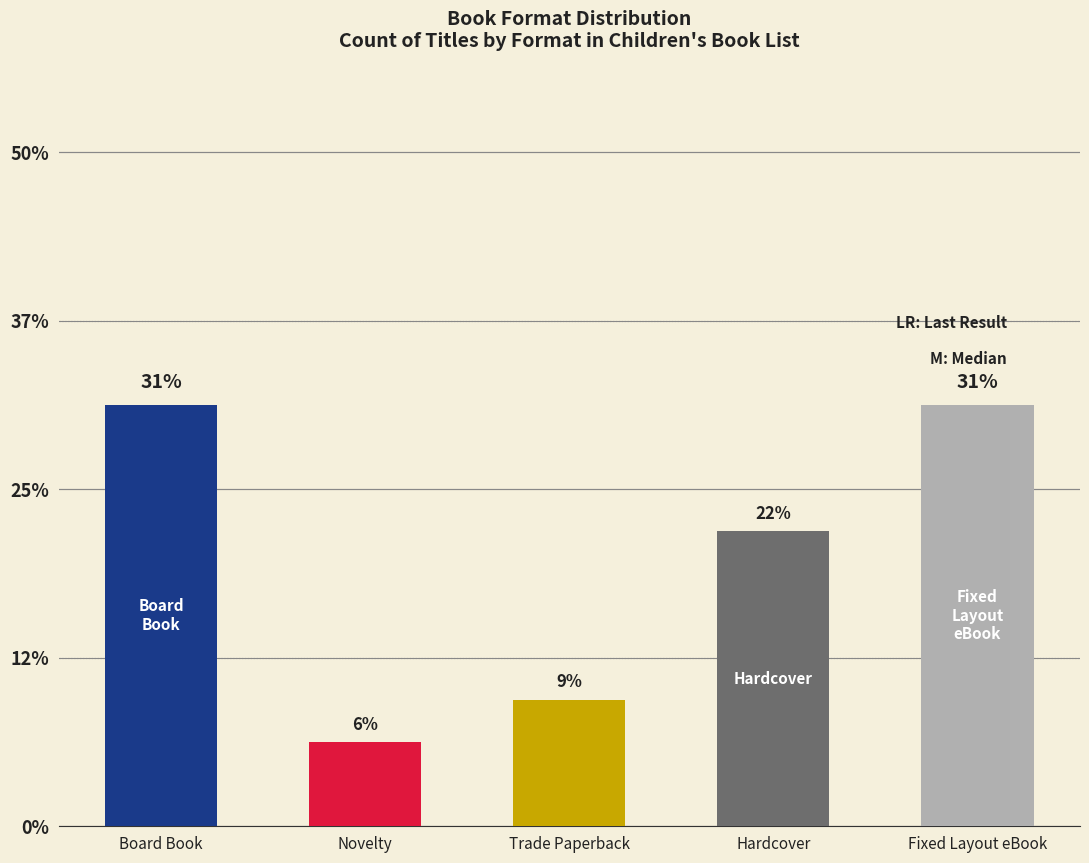

Does the chart contain any negative values?

No